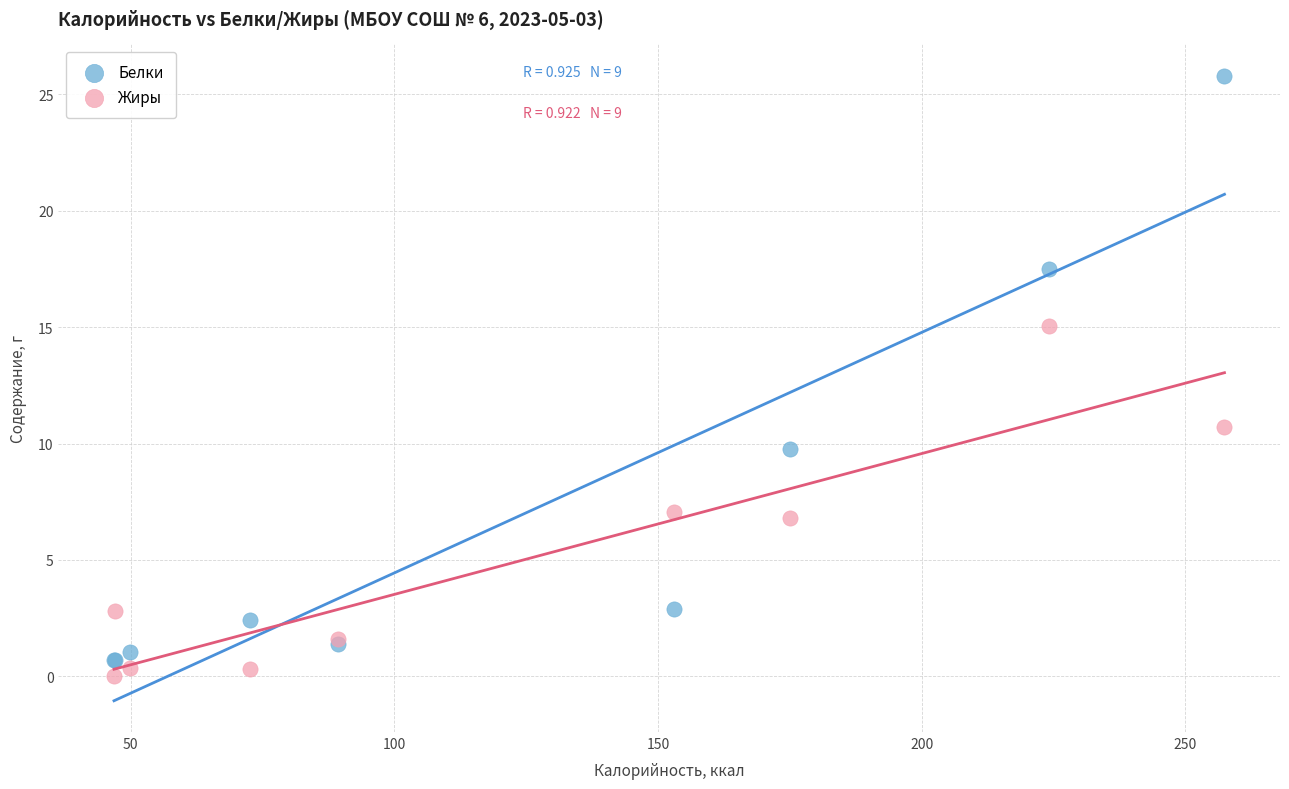

Across all series, what Y value is closest to 12?

10.7